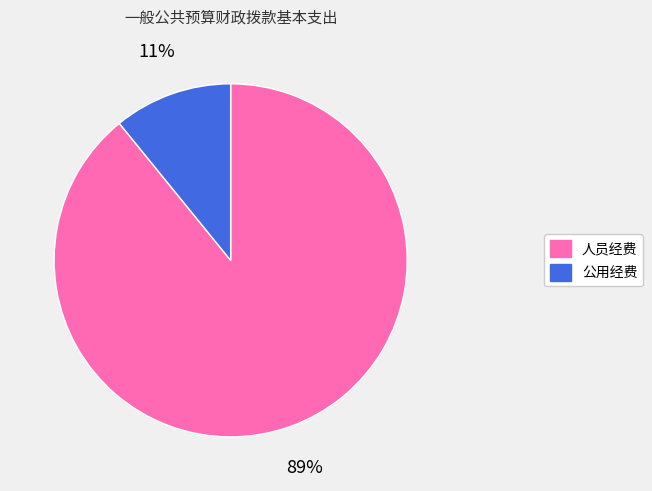

To the nearest percent, what percentage of the pie is 人员经费?

89%